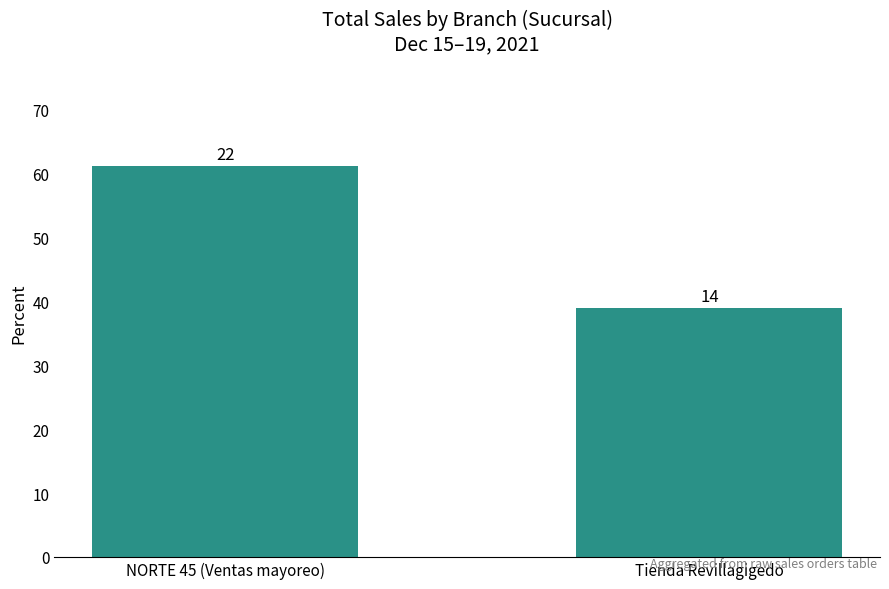

Reading left to right, list all the values displayed in this chart.

61.1	38.9